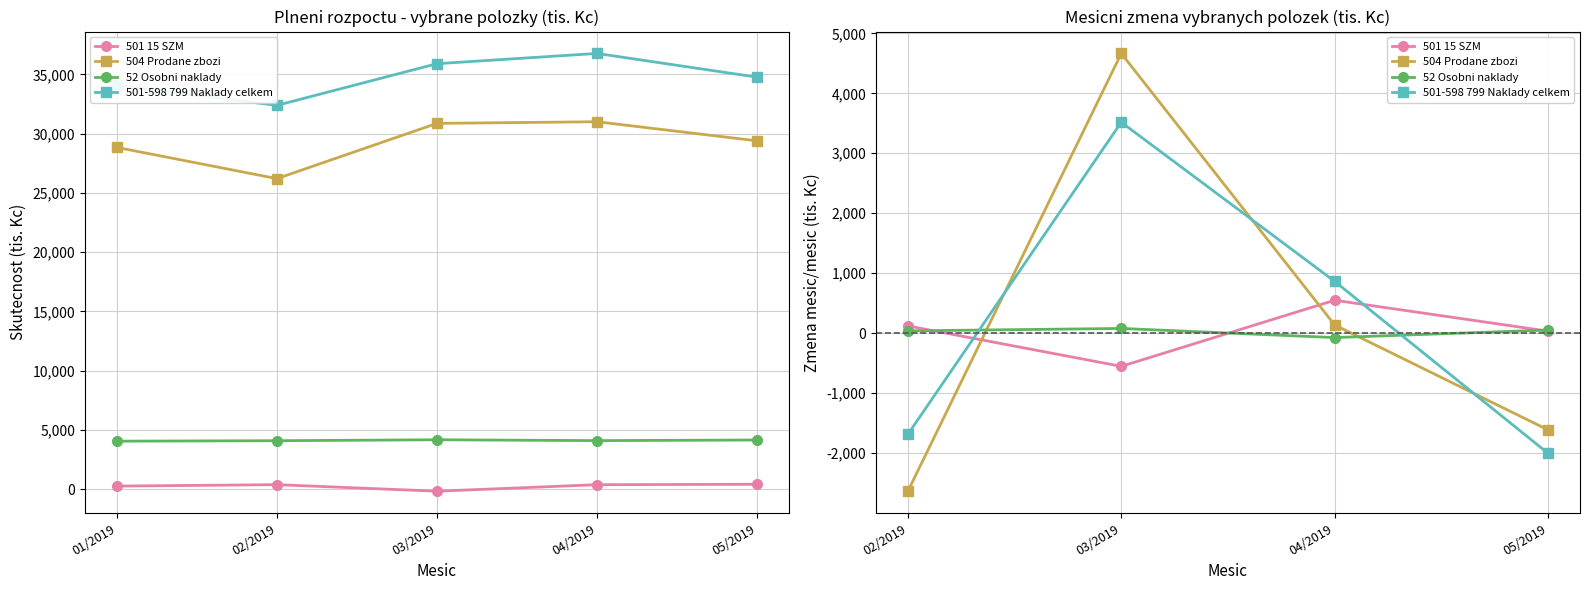

How many values in 52 Osobni naklady are above zero?

3